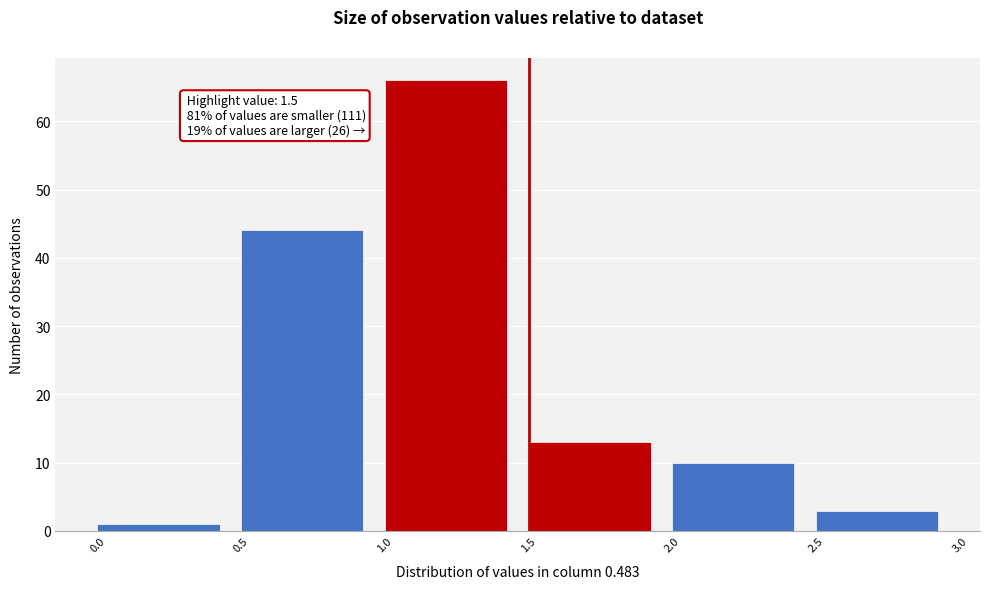

Over which range of the x-axis is the bar tallest?

1.0 to 1.5